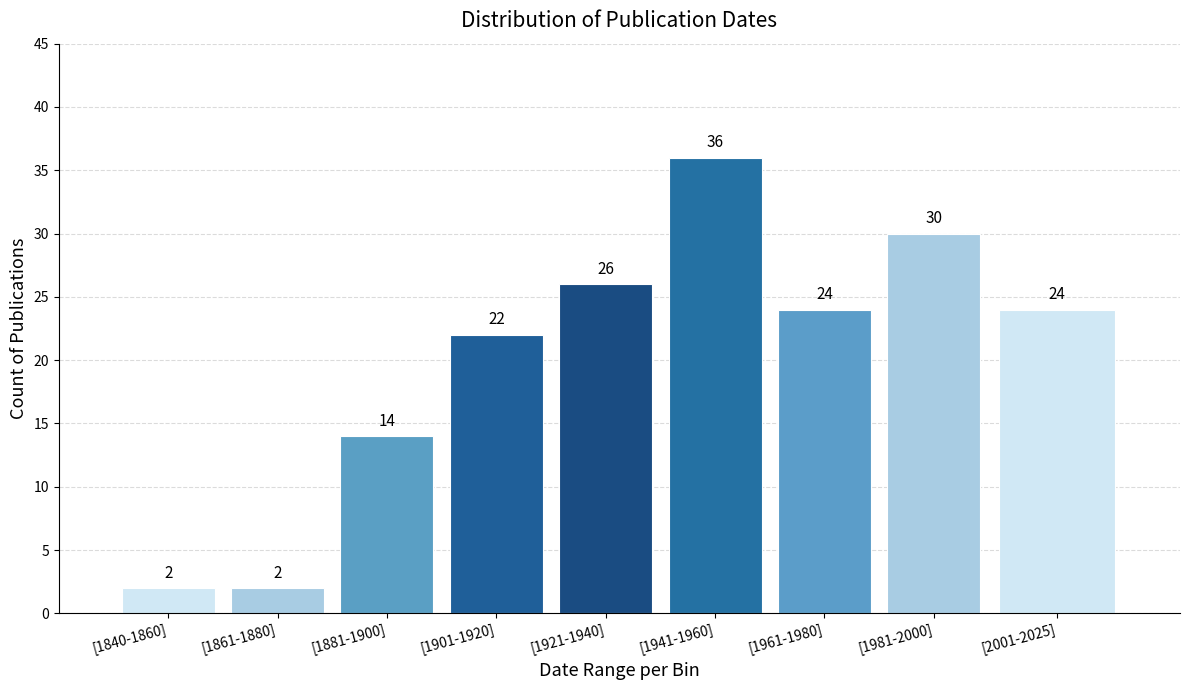

Reading right to left, what are all the values shown in this chart?

24	30	24	36	26	22	14	2	2